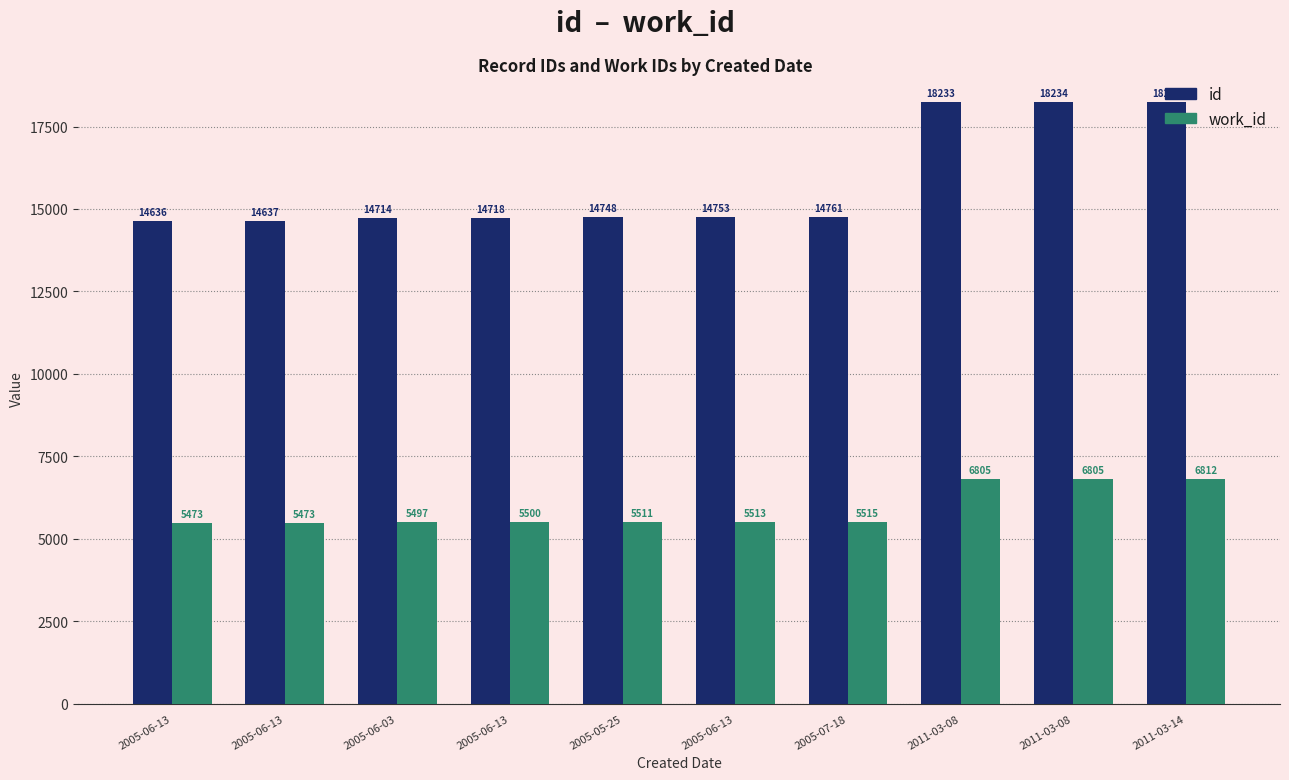

What is the difference between the id values at 2005-06-03 and 2011-03-14?

3529